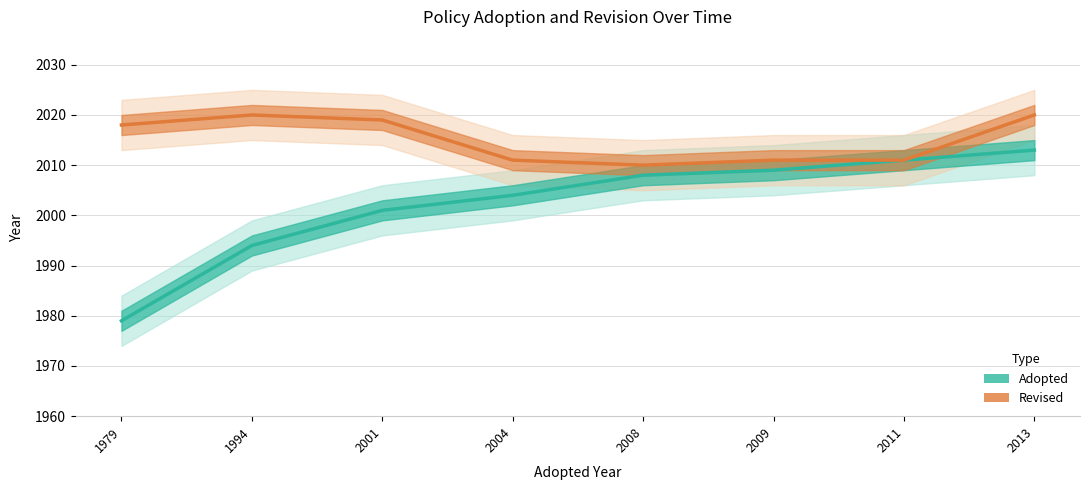

What is the difference between the second highest and second lowest values in the Revised series?

9